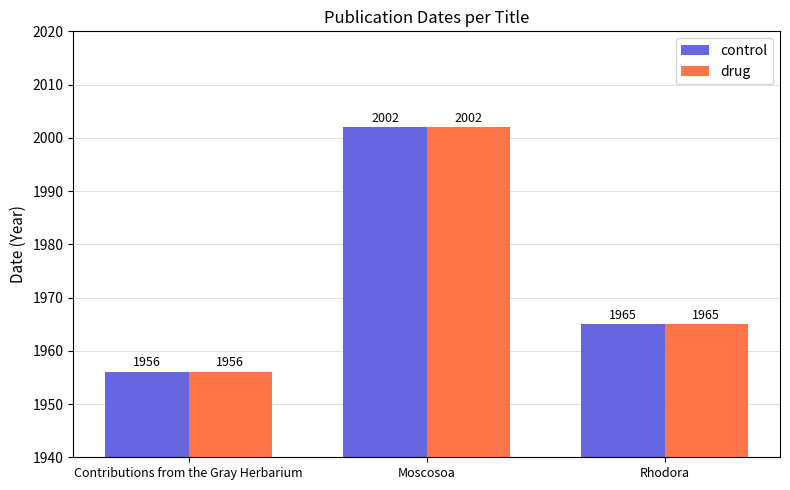

Is it true that drug equals 2002 at Moscosoa?

True